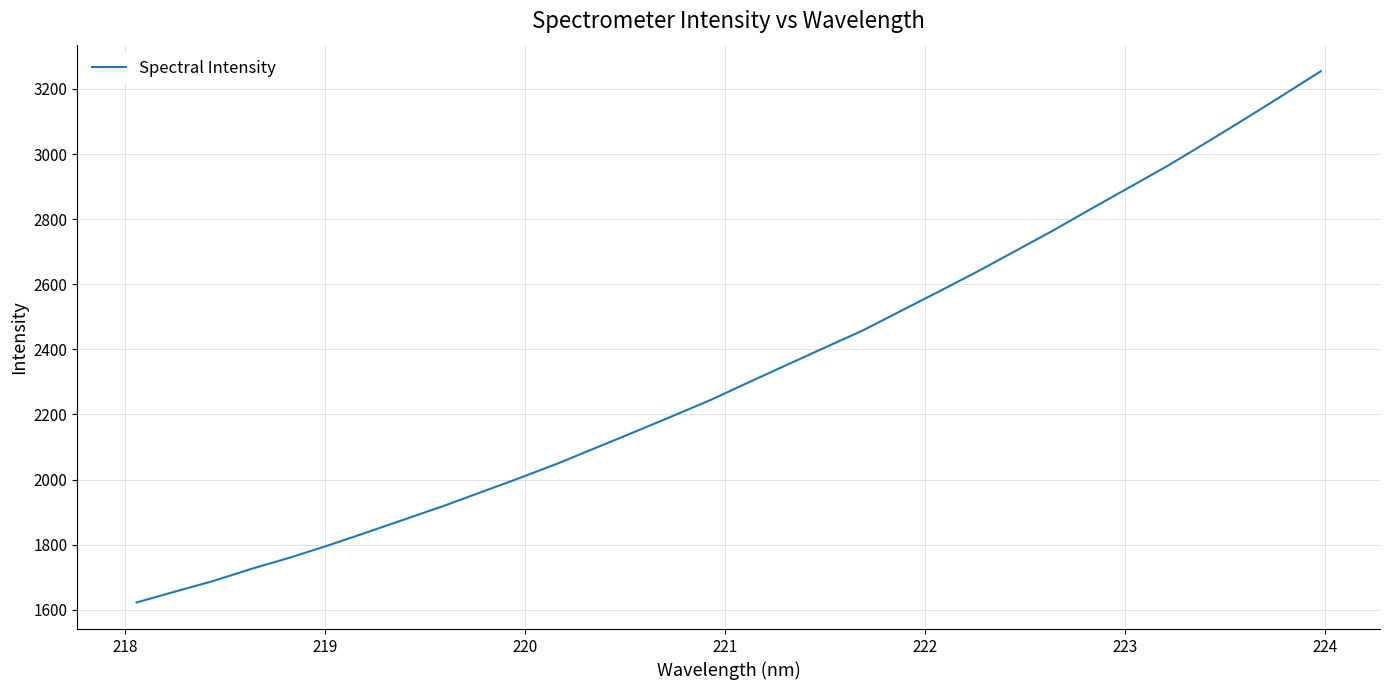

What is the smallest value displayed?

1622.2